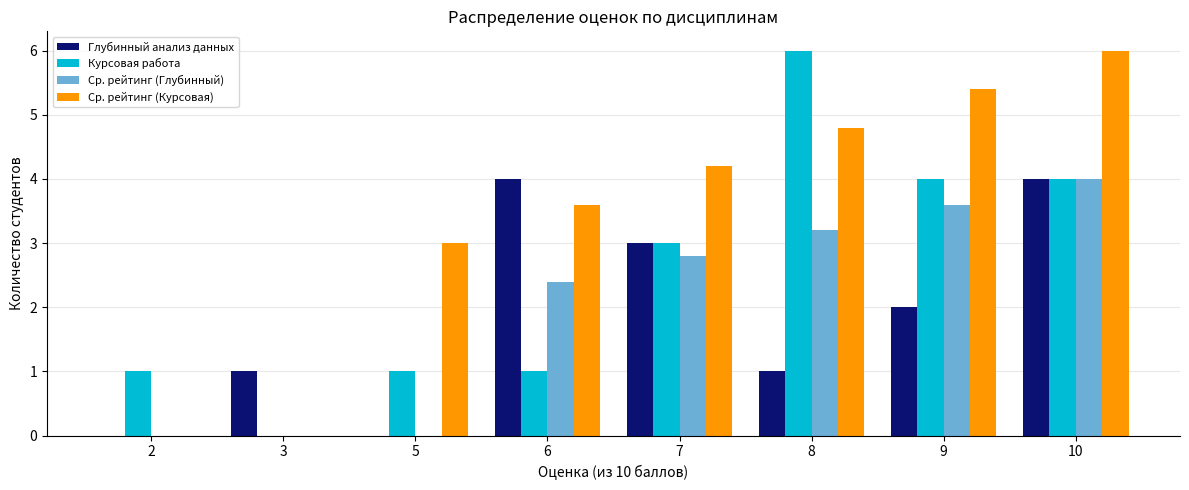

The Глубинный анализ данных series shows 1.4 at 8. True or false?

False